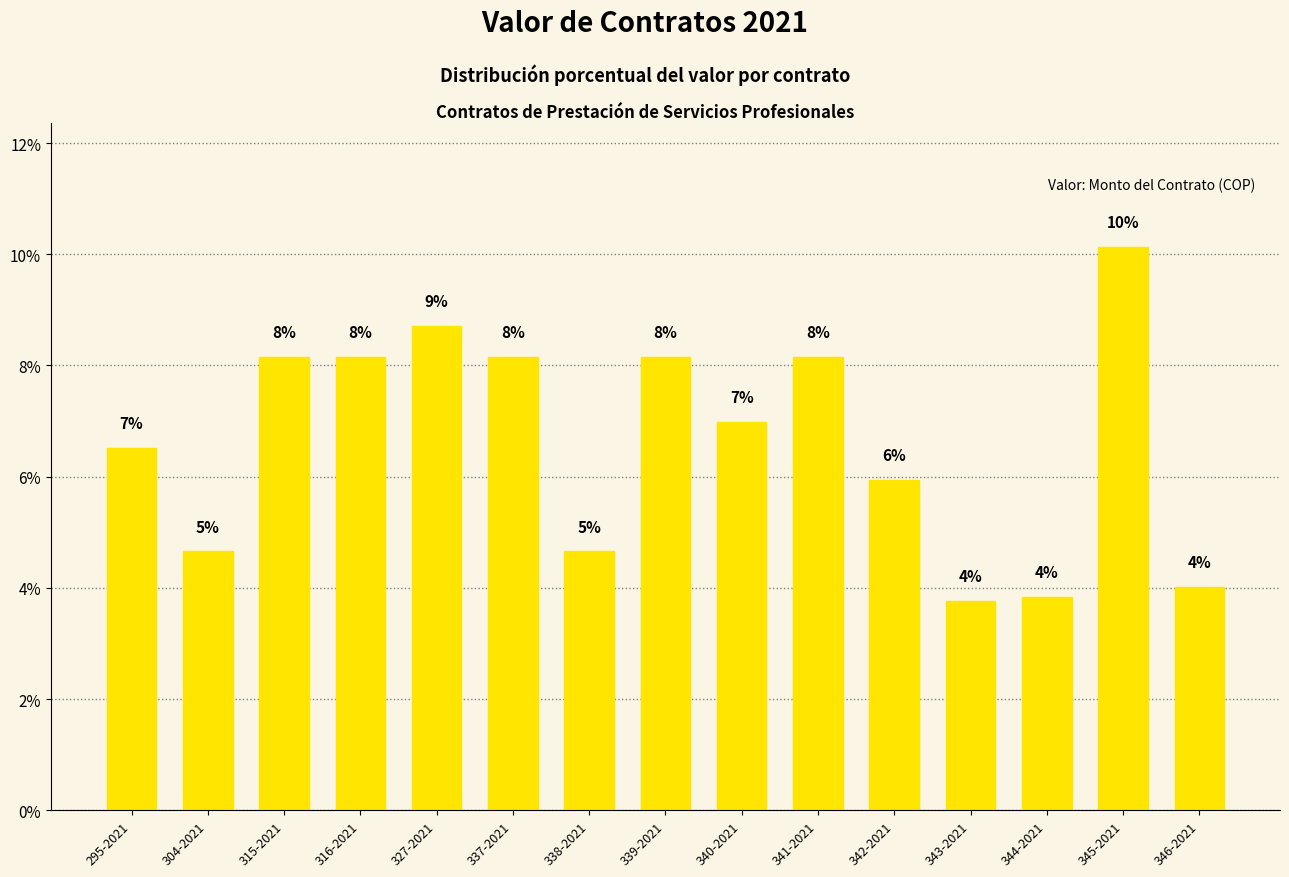

Reading left to right, list all the values displayed in this chart.

0.1	0.0	0.1	0.1	0.1	0.1	0.0	0.1	0.1	0.1	0.1	0.0	0.0	0.1	0.0